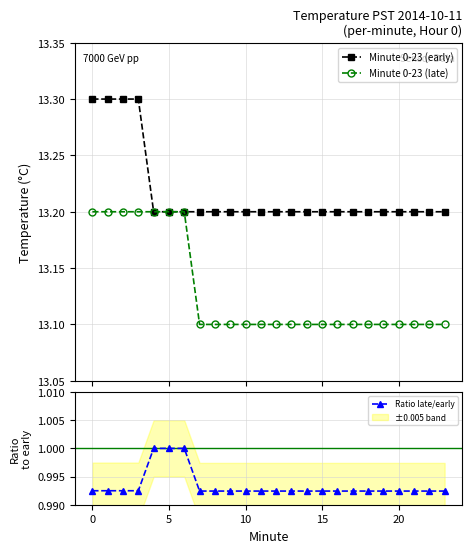

What is the label of the 19th point from the left?

18